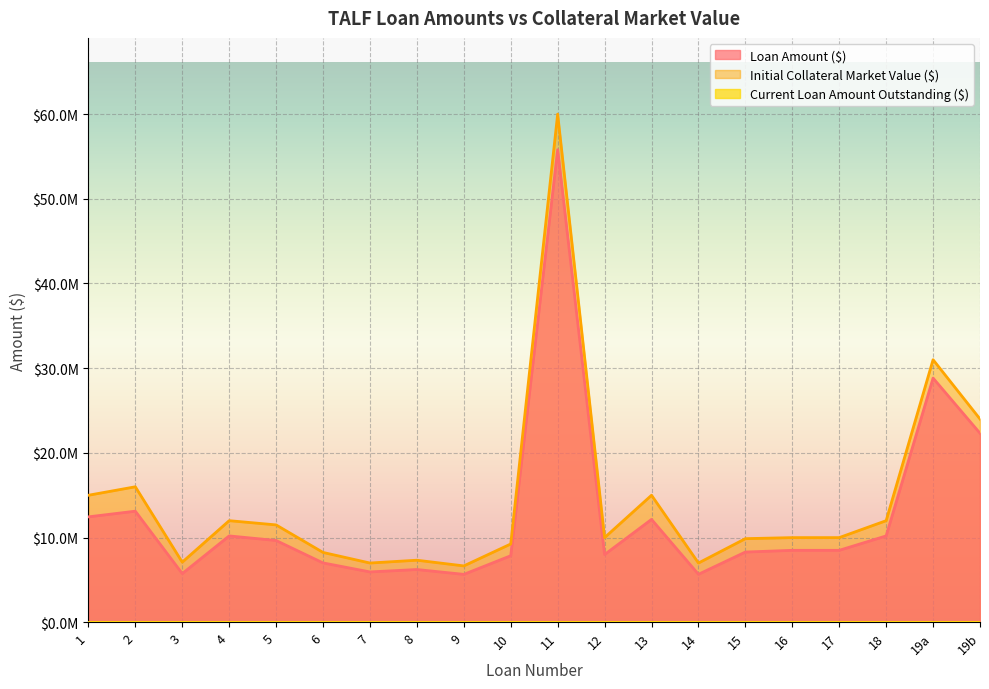

True or false: Loan Amount ($) and Initial Collateral Market Value ($) intersect in this chart.

False